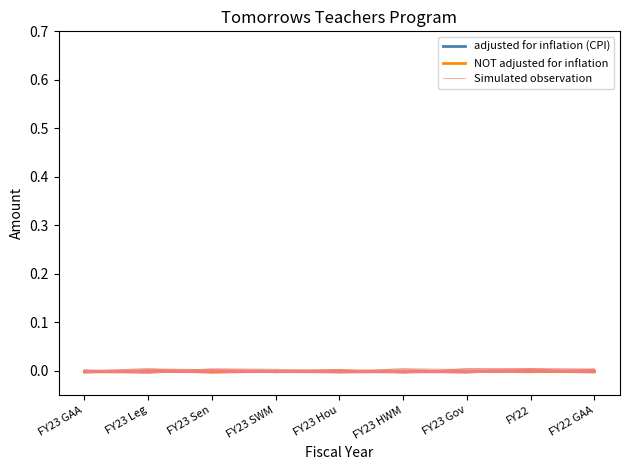

How many lines are shown in the chart?

3